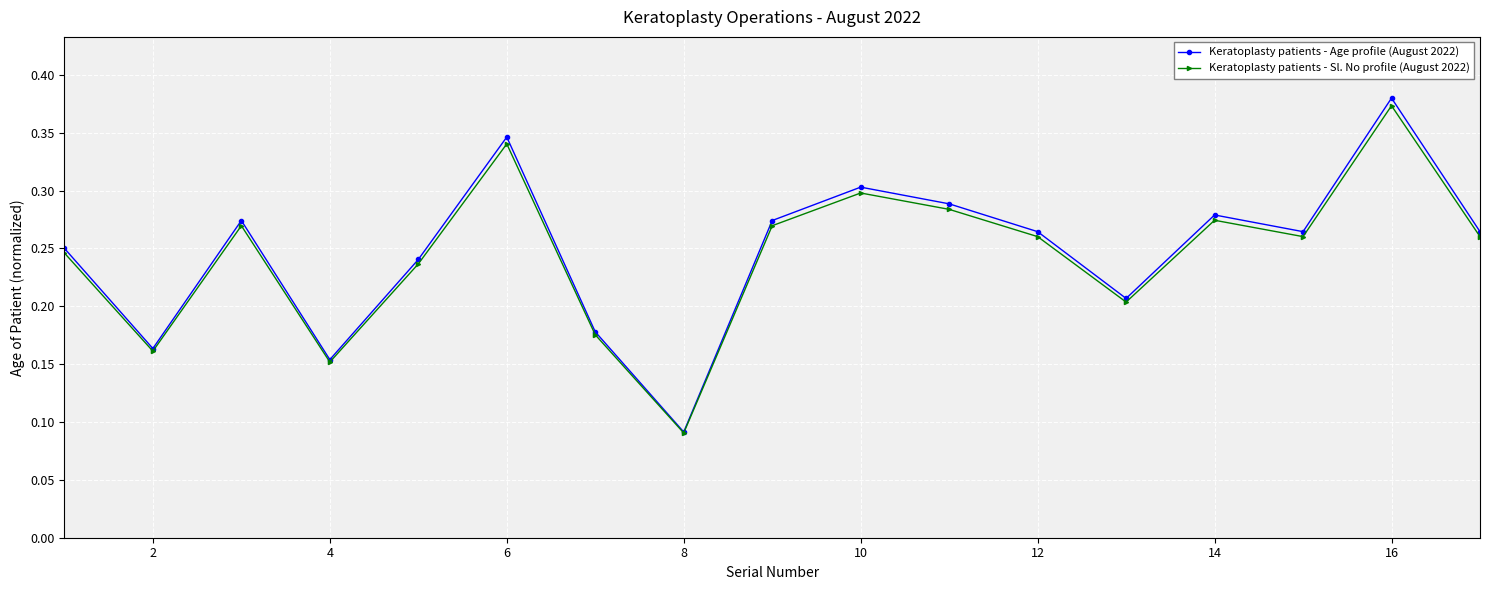

At how many categories does at least one series exceed 0?

18